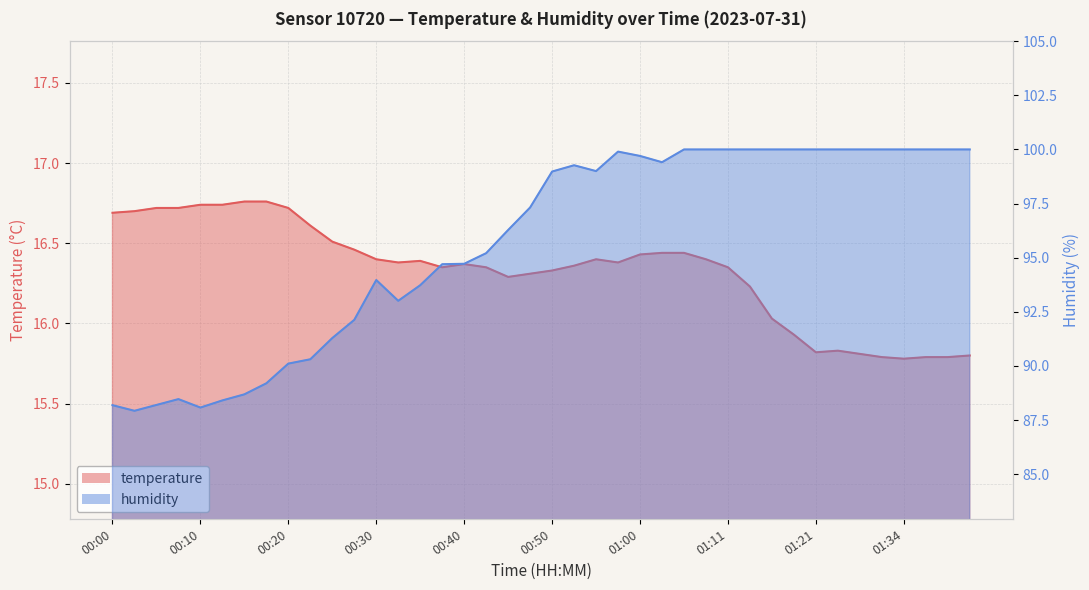

In temperature, how many points are lower than both neighbors (excluding endpoints)?

6